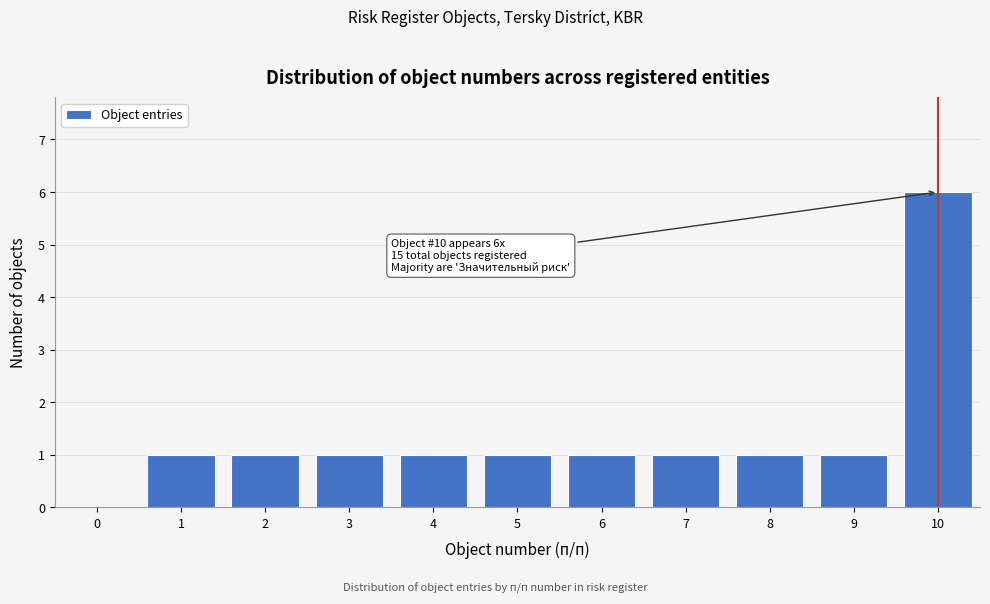

Reading left to right, transcribe all the data shown in this chart.

0=0	1=1	2=1	3=1	4=1	5=1	6=1	7=1	8=1	9=1	10=6